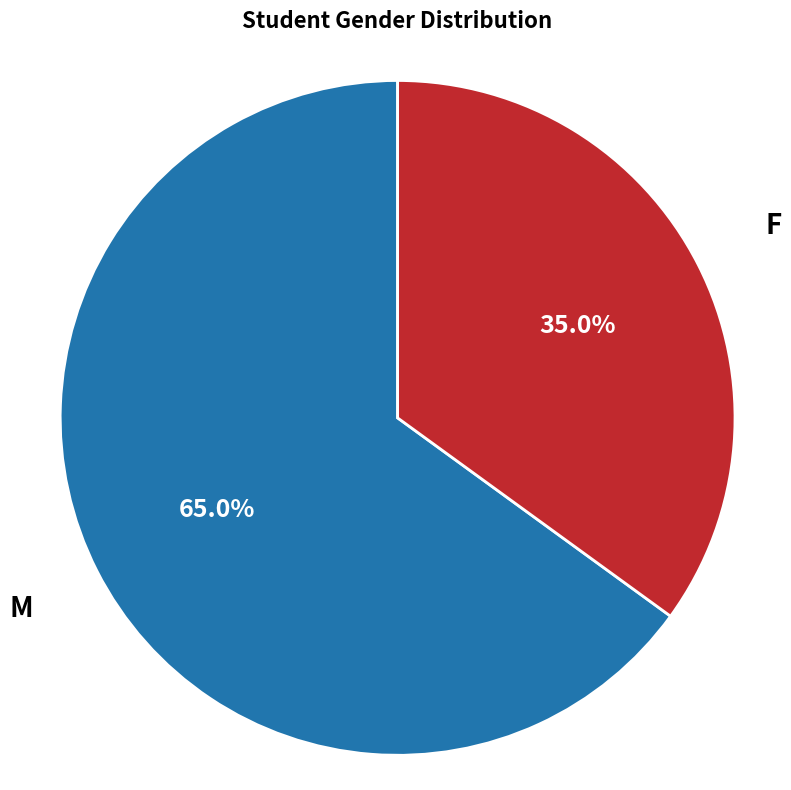

Does any single category account for the majority?

Yes